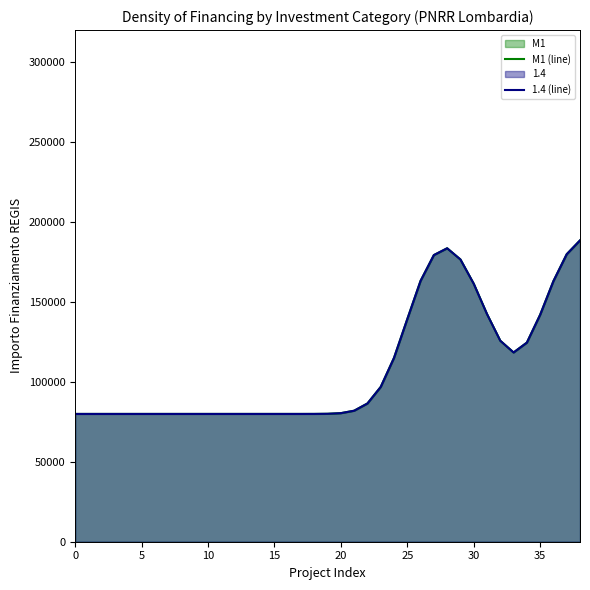

True or false: 1.4 (line) and M1 (line) cross at least once.

False